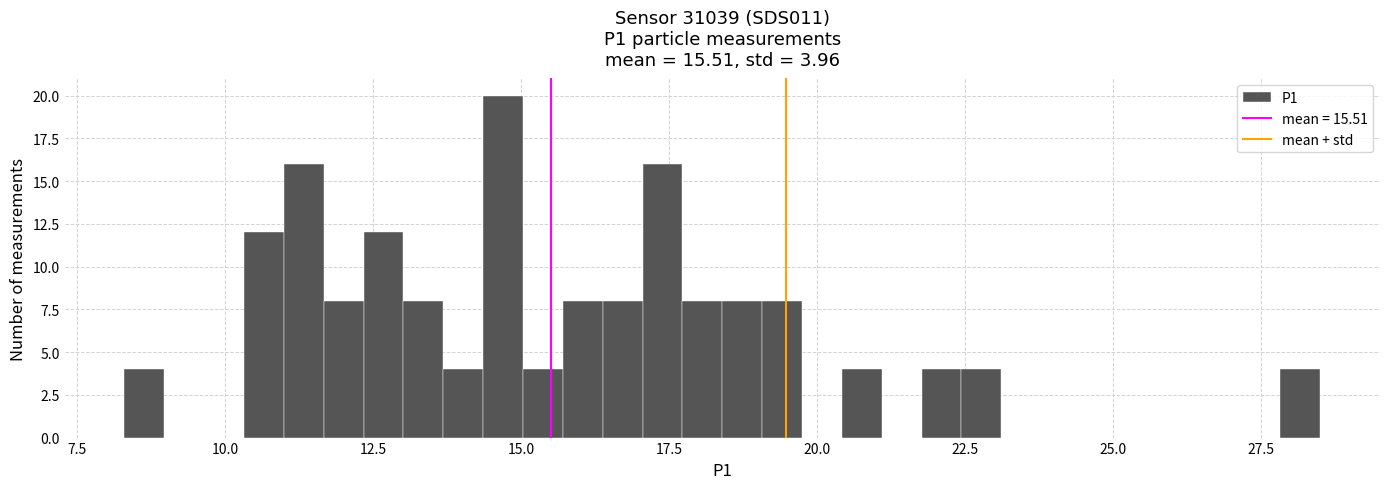

Around what value on the x-axis is the tallest bar? Give the approximate position of its centre, as read against the axis.

14.5